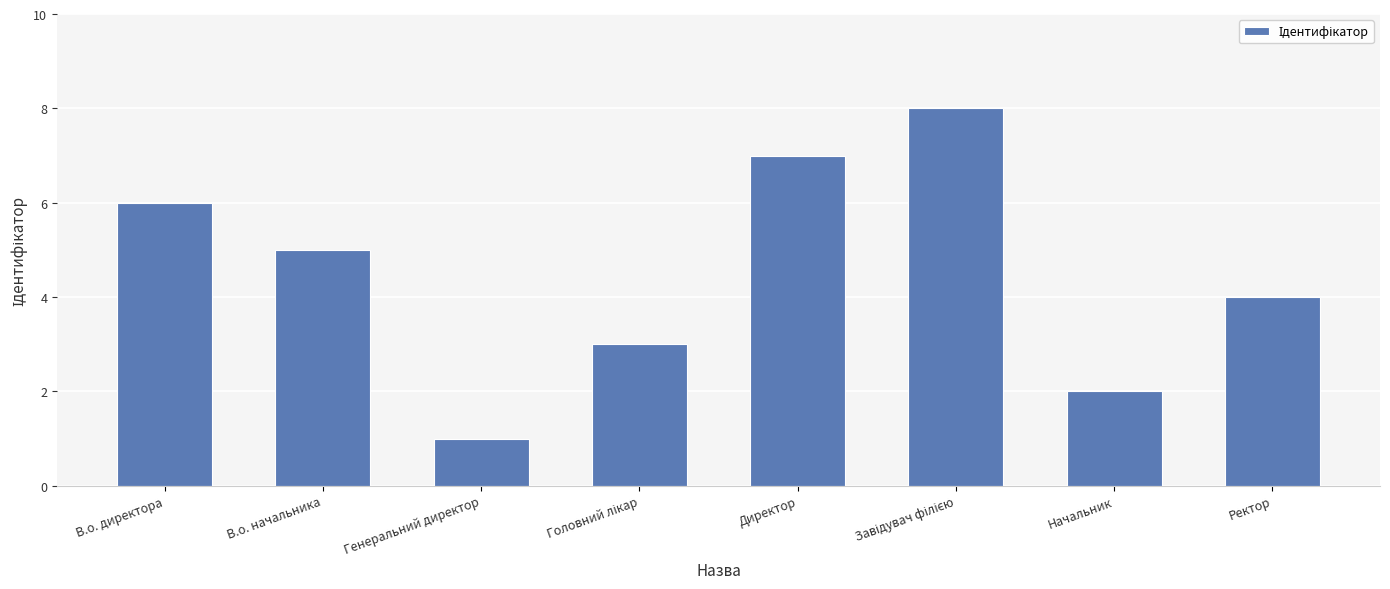

How many bars are there in total?

8